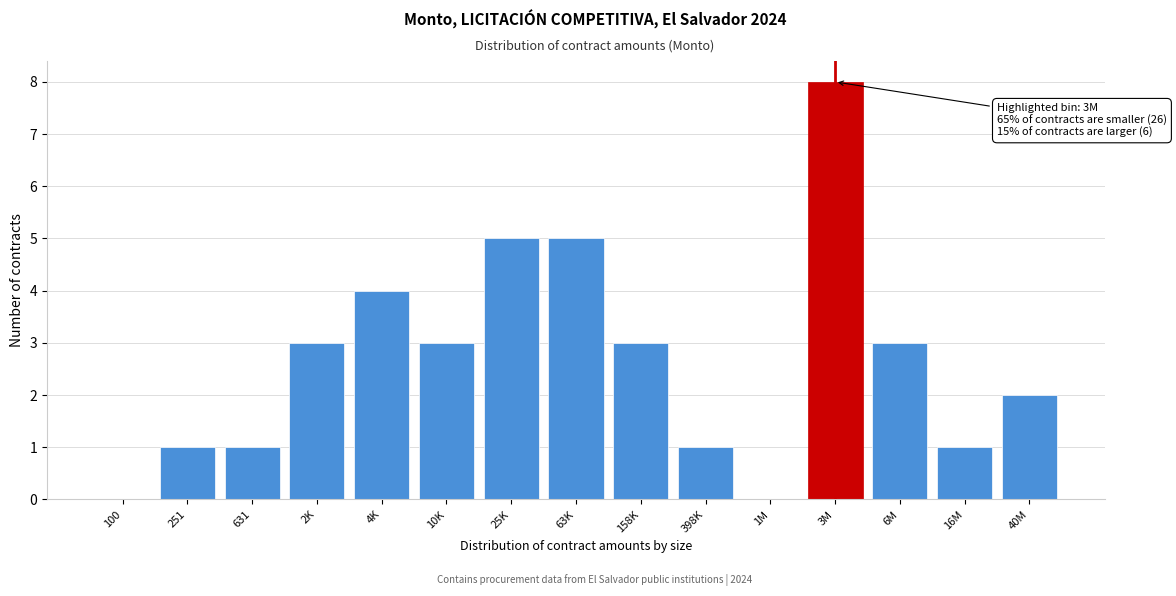

Reading right to left, transcribe all the data shown in this chart.

40M=2	16M=1	6M=3	3M=8	1M=0	398K=1	158K=3	63K=5	25K=5	10K=3	4K=4	2K=3	631=1	251=1	100=0